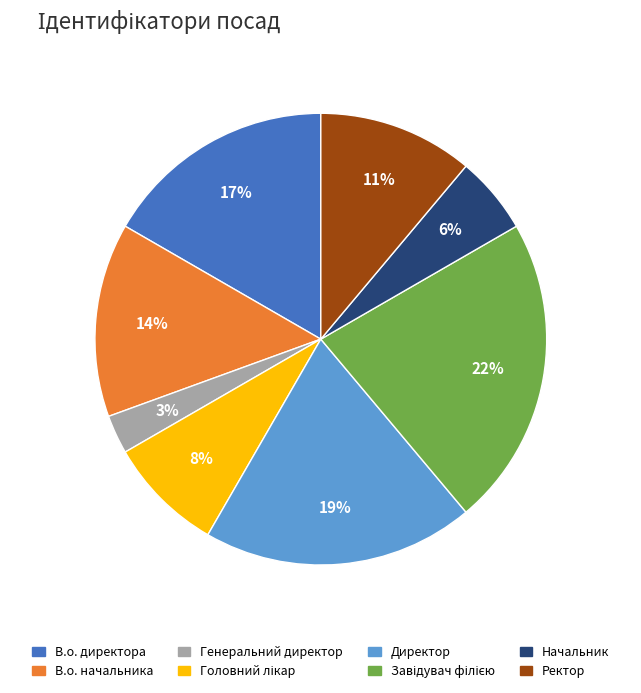

To the nearest percent, what is the combined percentage of Начальник and Ректор?

17%